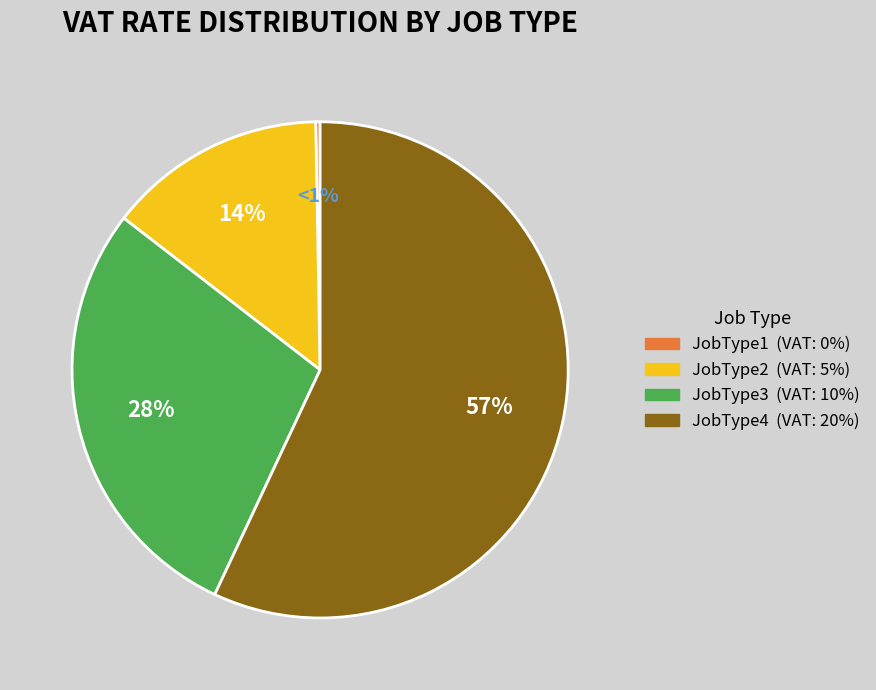

Combined, do JobType3 and JobType1 account for over 50%?

No